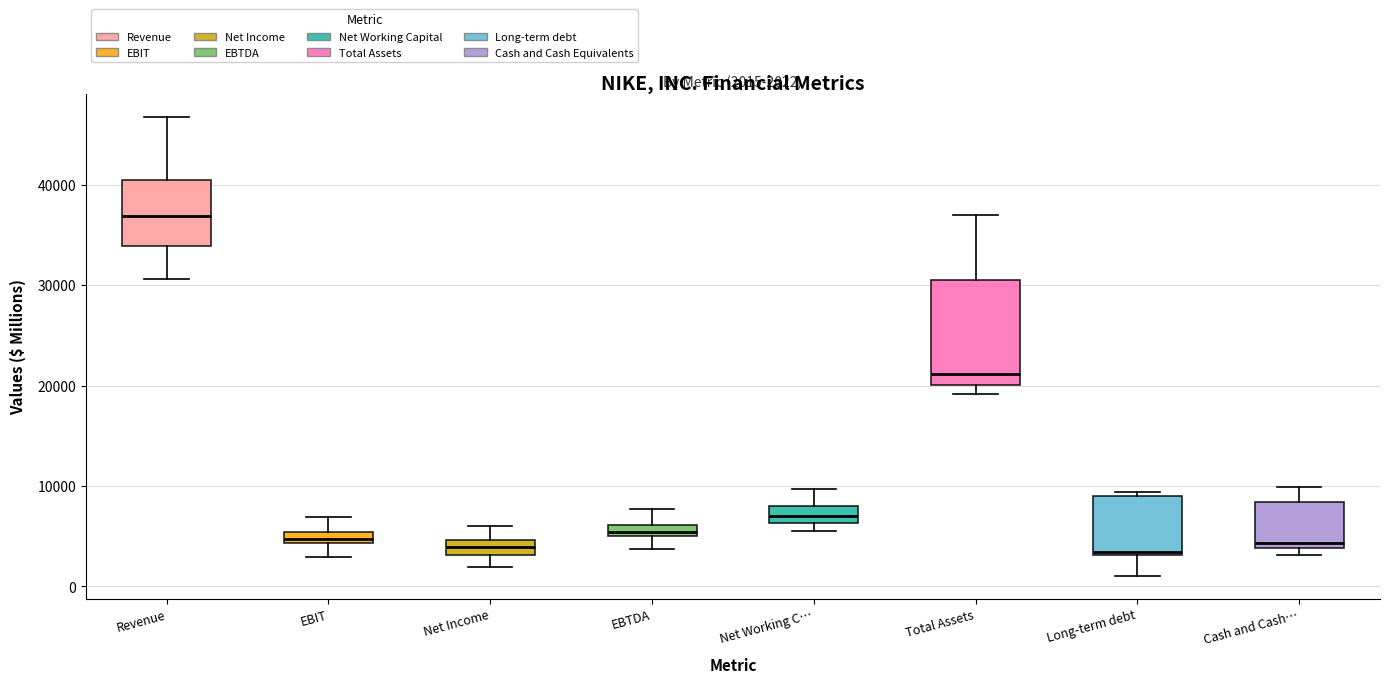

Comparing the boxes themselves (not the whiskers), which one is the tallest?

Total Assets